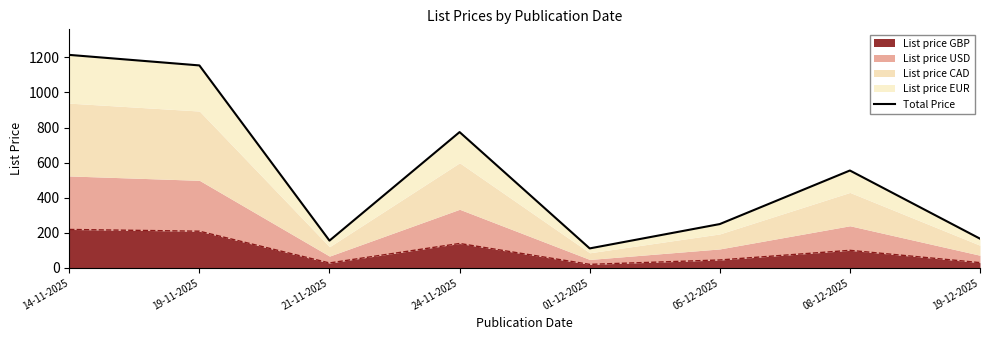

At which category does the chart reach its peak across all series?

14-11-2025